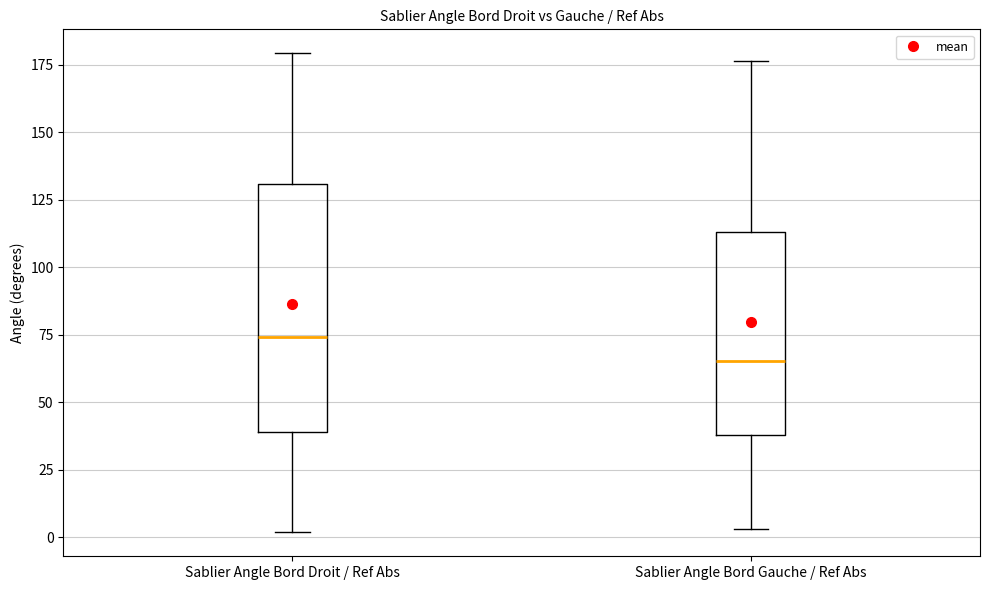

Where is the lower edge of the box for Sablier Angle Bord Gauche / Ref Abs on the y-axis? The values are not printed on the chart, so give them approximately, as read against the axis.

40